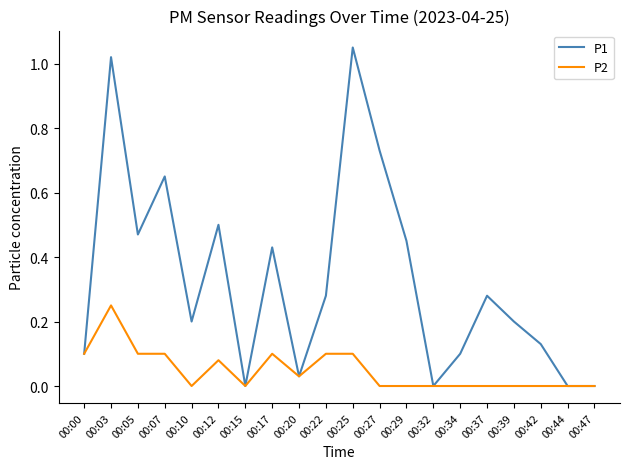

Which series has the widest spread of values?

P1